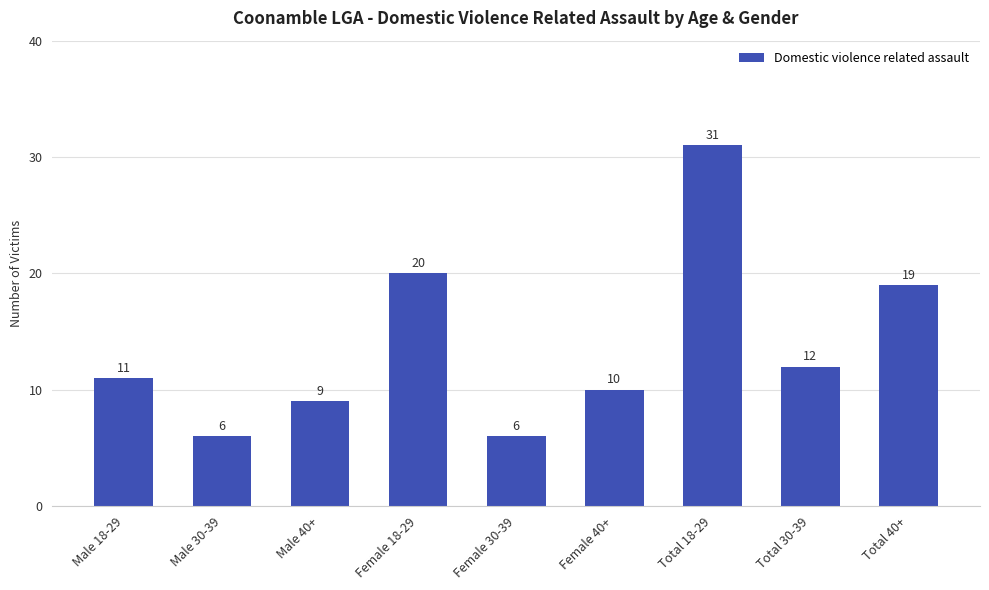

How many values are below 11?

4